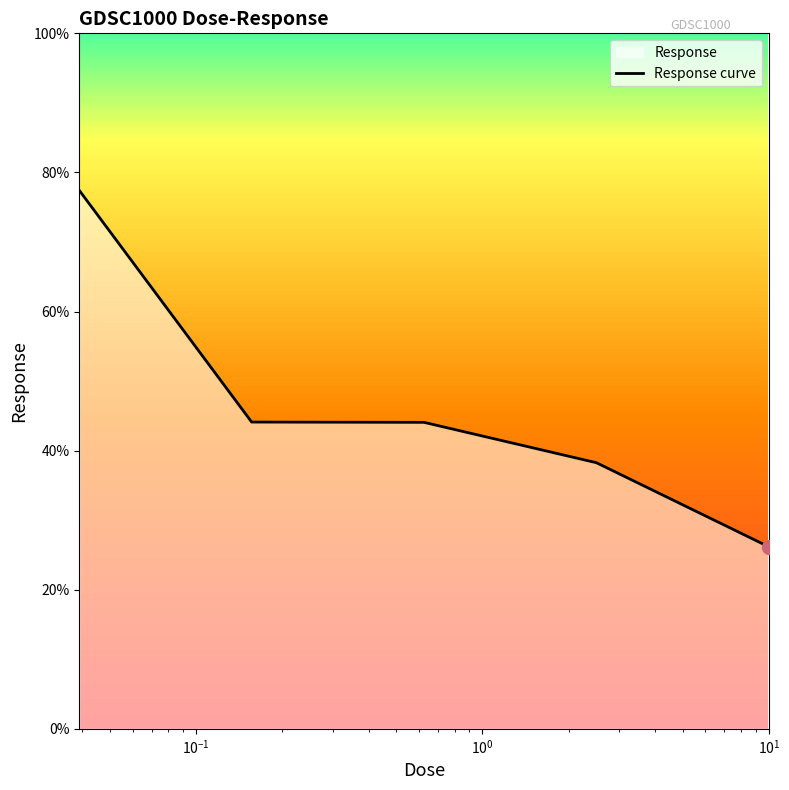

What is the average value?

46.0